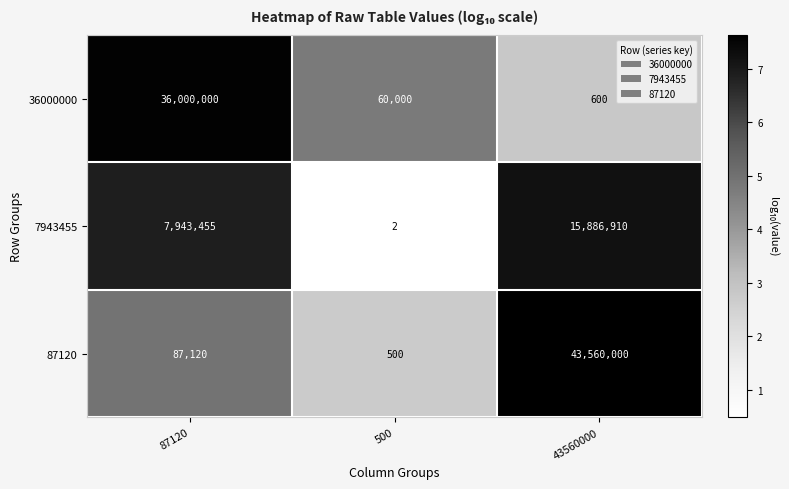

Rank the series at 500 from highest to lowest value.

36000000, 87120, 7943455